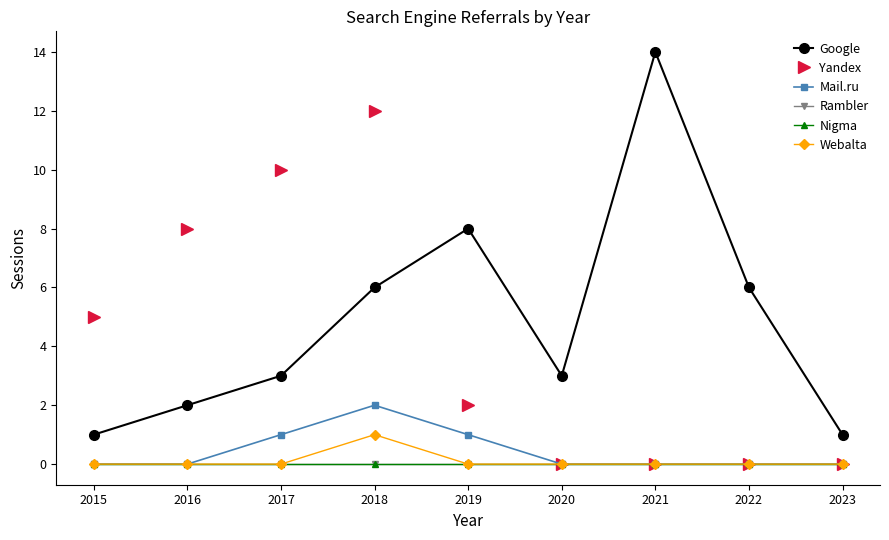

Count the Webalta values in the range 0 to 1.

9